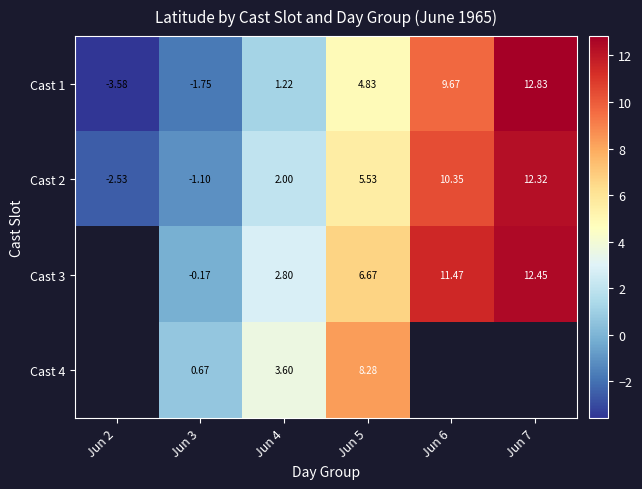

Is it true that Cast 3 equals -0.0 at Jun 3?

False